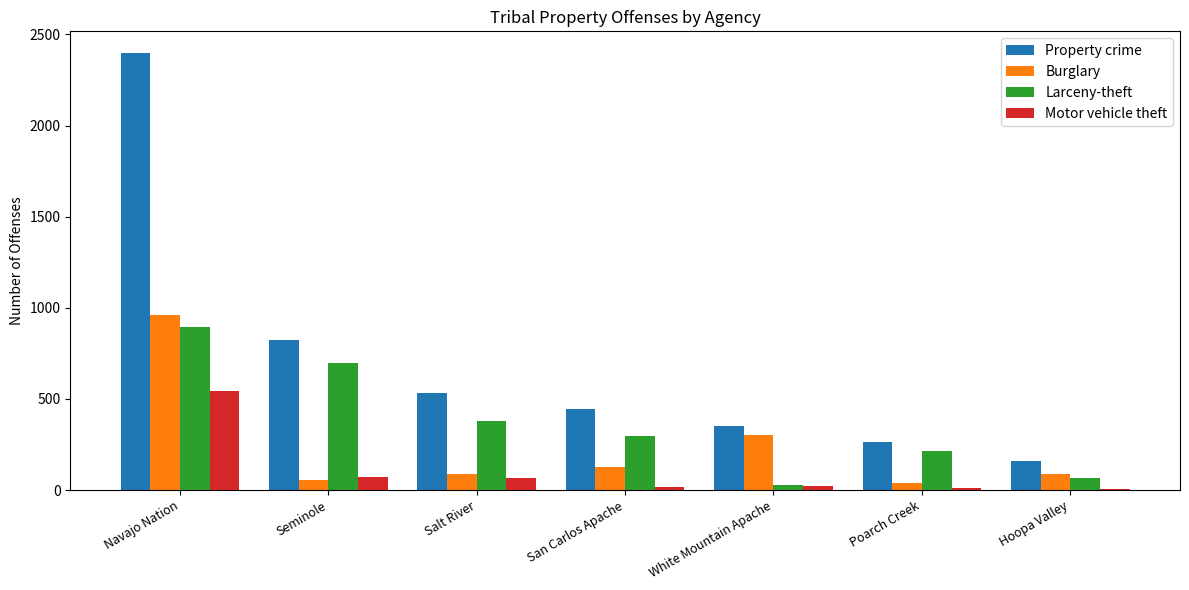

Is the value of Motor vehicle theft at Seminole greater than the value of Burglary at White Mountain Apache?

No